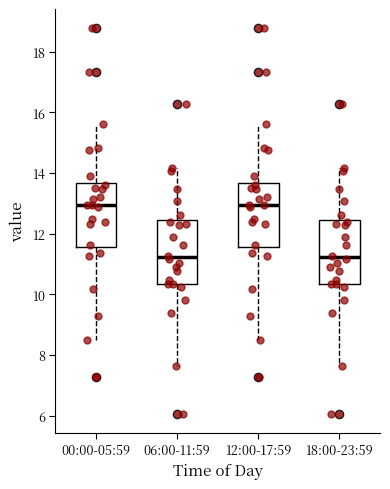

Where is the lower edge of the box for 00:00-05:59 on the y-axis? The values are not printed on the chart, so give them approximately, as read against the axis.

11.6